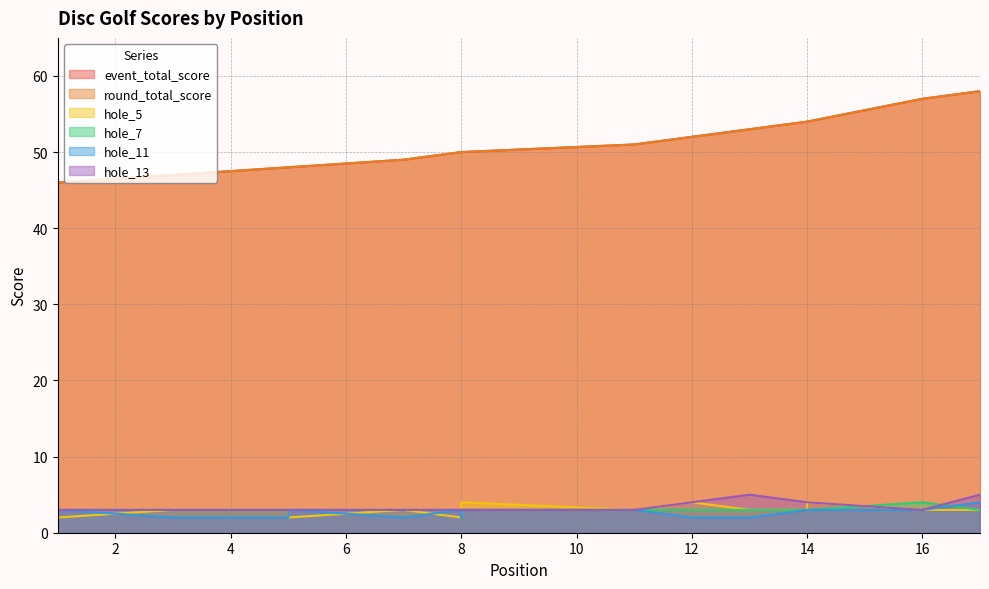

True or false: hole_7 and round_total_score cross at least once.

False